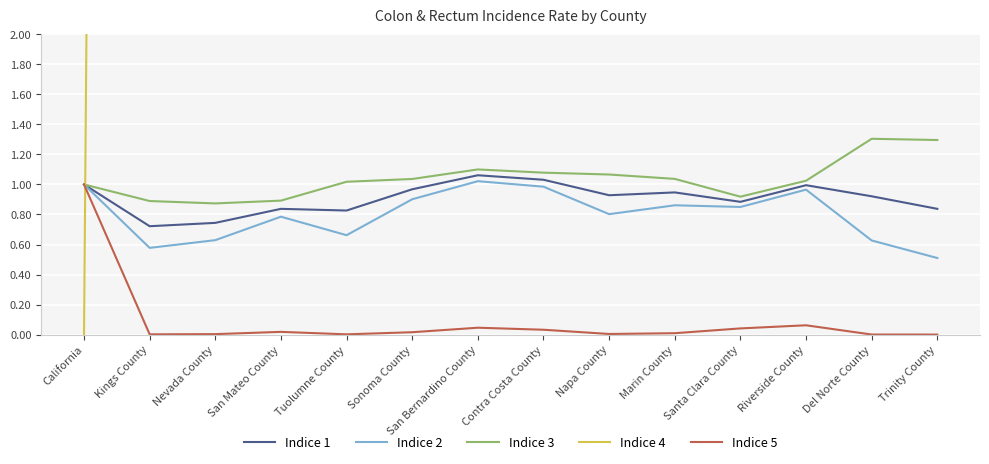

Reading left to right, extract all data points from this chart.

Indice 1: California=1.0	Kings County=0.7	Nevada County=0.7	San Mateo County=0.8	Tuolumne County=0.8	Sonoma County=1.0	San Bernardino County=1.1	Contra Costa County=1.0	Napa County=0.9	Marin County=0.9	Santa Clara County=0.9	Riverside County=1.0	Del Norte County=0.9	Trinity County=0.8
Indice 2: California=1.0	Kings County=0.6	Nevada County=0.6	San Mateo County=0.8	Tuolumne County=0.7	Sonoma County=0.9	San Bernardino County=1.0	Contra Costa County=1.0	Napa County=0.8	Marin County=0.9	Santa Clara County=0.9	Riverside County=1.0	Del Norte County=0.6	Trinity County=0.5
Indice 3: California=1.0	Kings County=0.9	Nevada County=0.9	San Mateo County=0.9	Tuolumne County=1.0	Sonoma County=1.0	San Bernardino County=1.1	Contra Costa County=1.1	Napa County=1.1	Marin County=1.0	Santa Clara County=0.9	Riverside County=1.0	Del Norte County=1.3	Trinity County=1.3
Indice 4: California=0.0	Kings County=54.0	Nevada County=53.0	San Mateo County=50.0	Tuolumne County=51.0	Sonoma County=34.0	San Bernardino County=17.0	Contra Costa County=21.0	Napa County=39.0	Marin County=37.0	Santa Clara County=45.0	Riverside County=29.0	Del Norte County=41.0	Trinity County=49.0
Indice 5: California=1.0	Kings County=0.0	Nevada County=0.0	San Mateo County=0.0	Tuolumne County=0.0	Sonoma County=0.0	San Bernardino County=0.0	Contra Costa County=0.0	Napa County=0.0	Marin County=0.0	Santa Clara County=0.0	Riverside County=0.1	Del Norte County=0.0	Trinity County=0.0